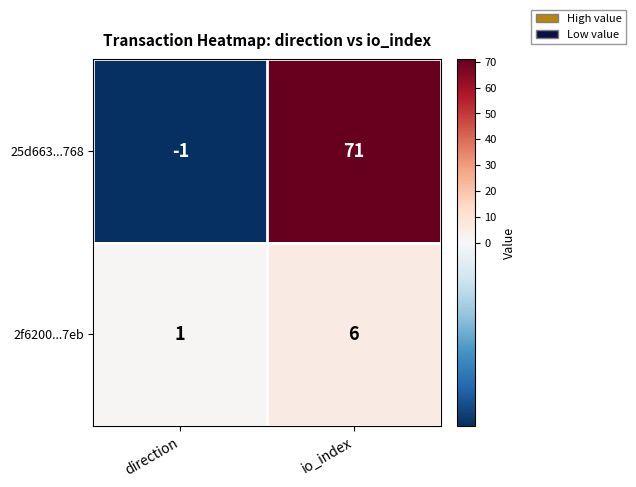

Rank the series at io_index from highest to lowest value.

25d663...768, 2f6200...7eb